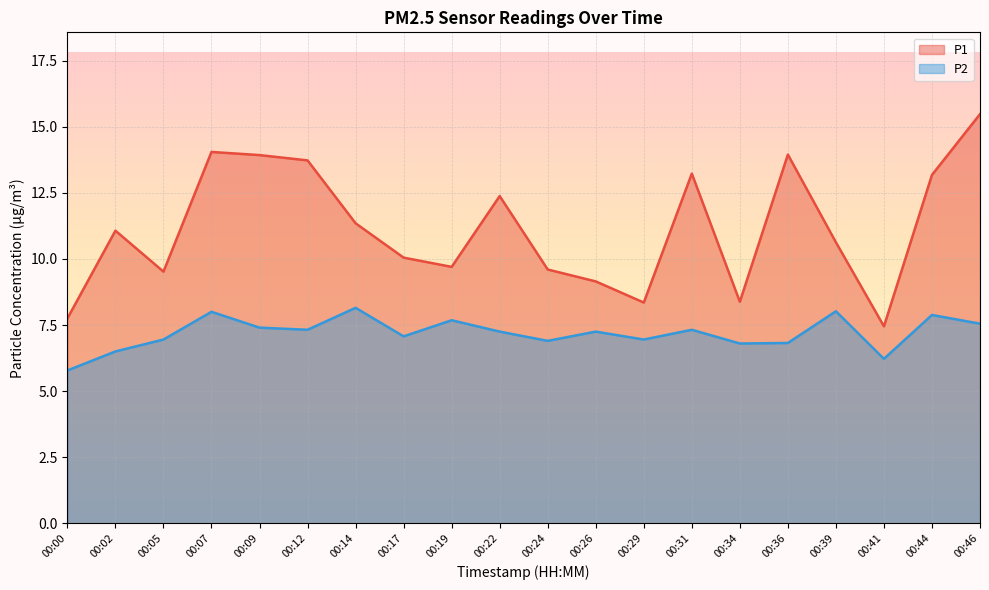

What is the approximate value of P2 at 00:02?

6.5